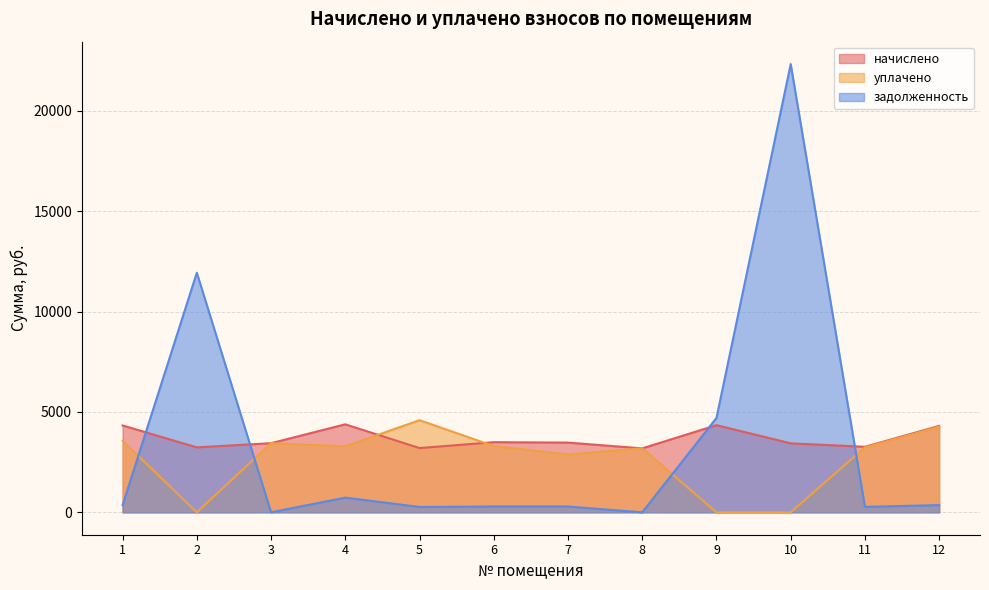

Reading right to left, list all the values displayed in this chart.

начислено: 4305.6	3265.1	3437.3	4341.5	3186.1	3473.2	3494.8	3200.5	4384.6	3444.5	3236.4	4327.1
уплачено: 4264.8	3234.1	0.0	0.0	3186.6	2882.3	3302.5	4591.2	3288.4	3444.5	0.0	3564.9
задолженность: 358.8	272.1	22333.6	4702.5	0.0	289.4	291.2	266.9	732.6	0.0	11938.2	360.6